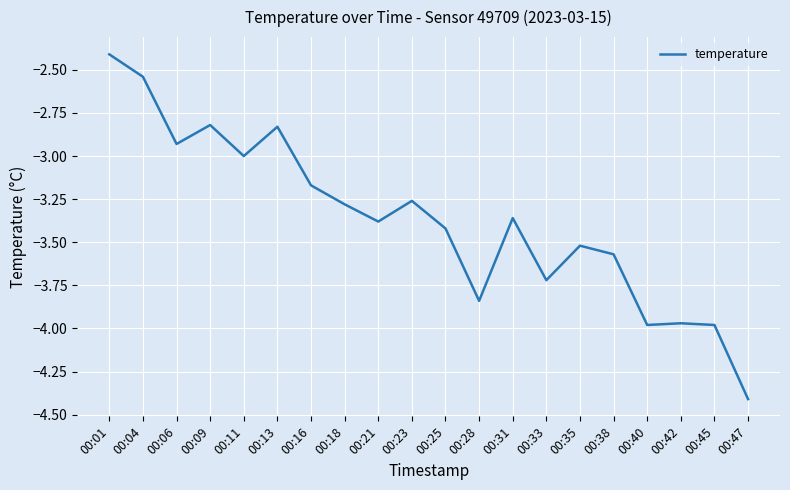

Which label corresponds to the smallest value in the chart?

00:47